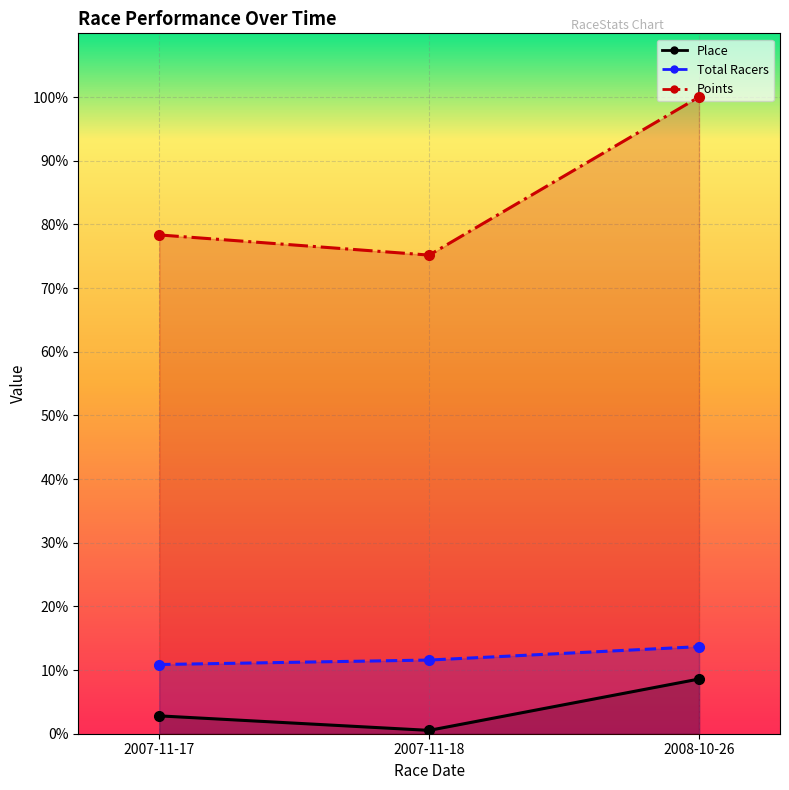

What is the total value across all series at 2007-11-17?

92.0